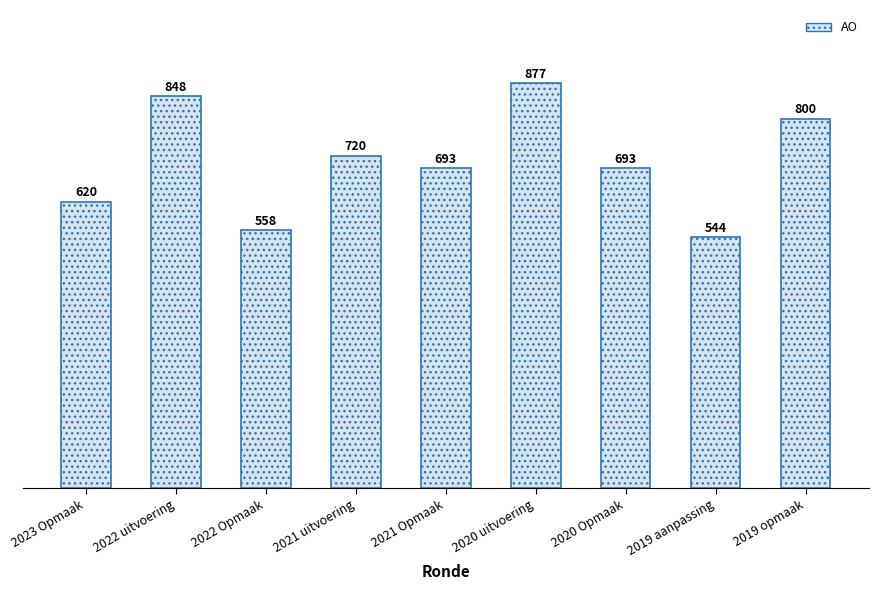

The value at 2022 Opmaak is 558. True or false?

True